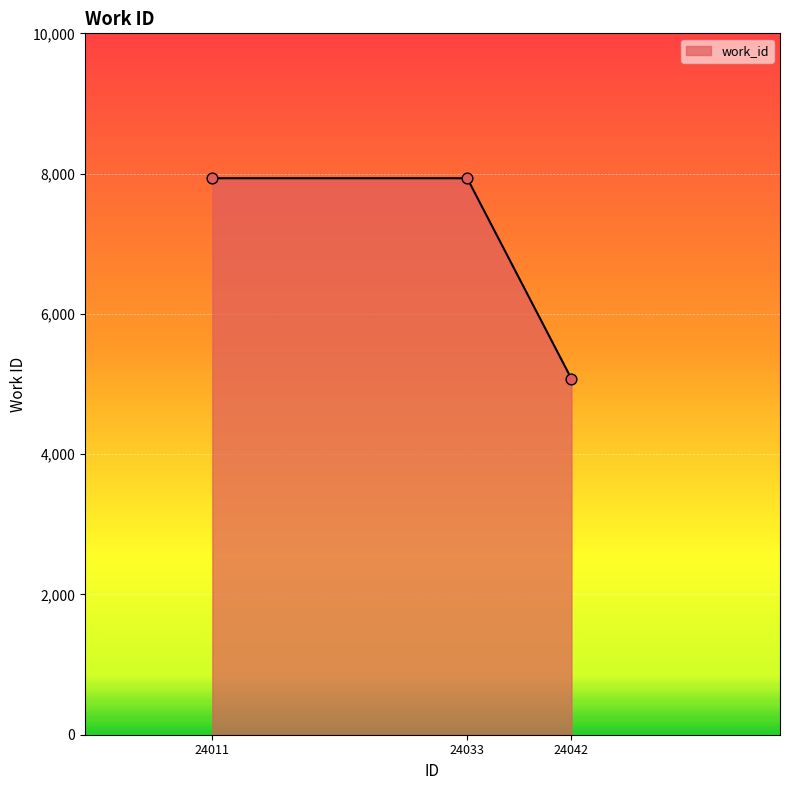

What is the change in value from 24011 to 24042?

-2861